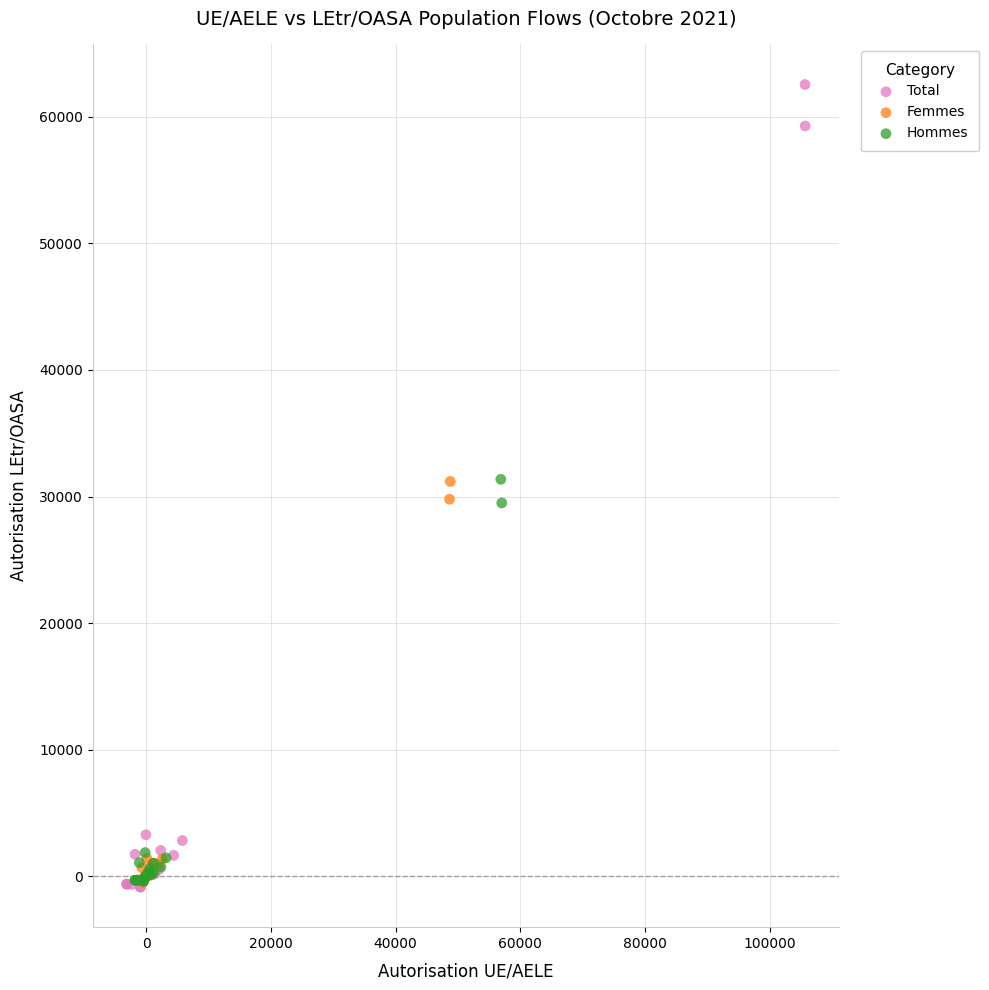

Which series has the largest Y range (max minus min)?

Total